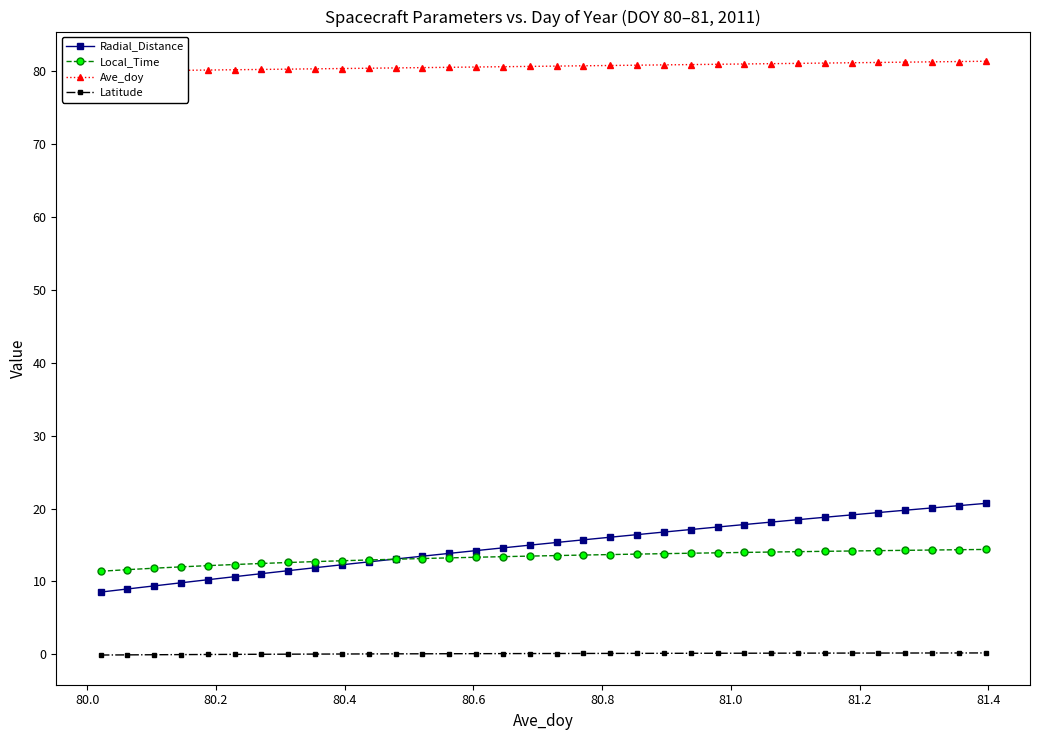

True or false: Local_Time and Latitude cross at least once.

False